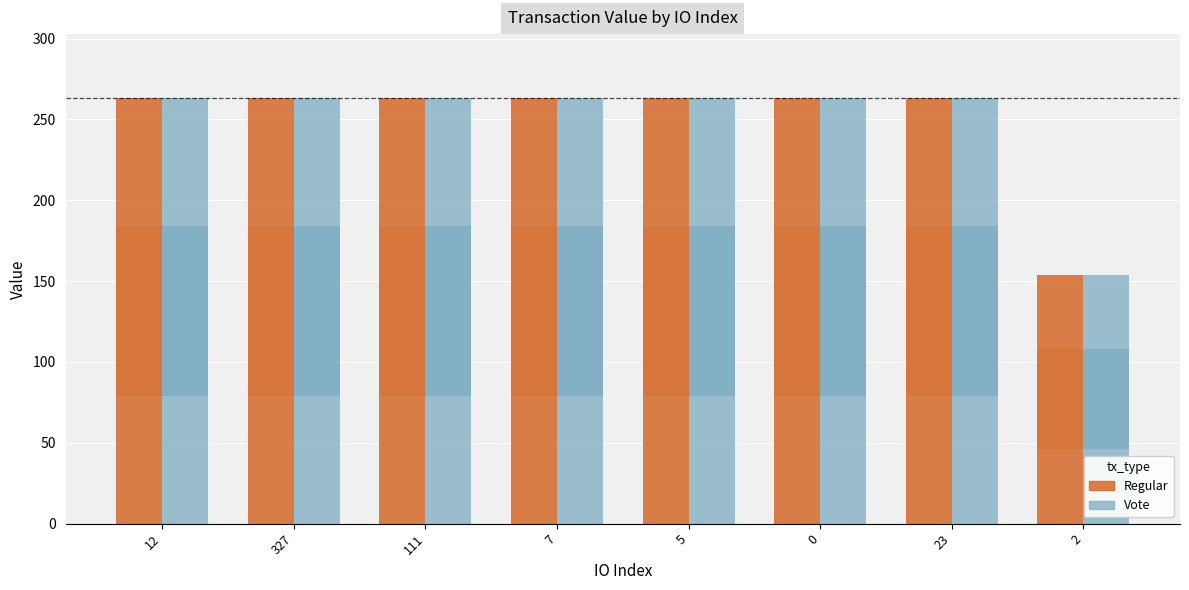

Which series has the largest range (max minus min)?

Regular